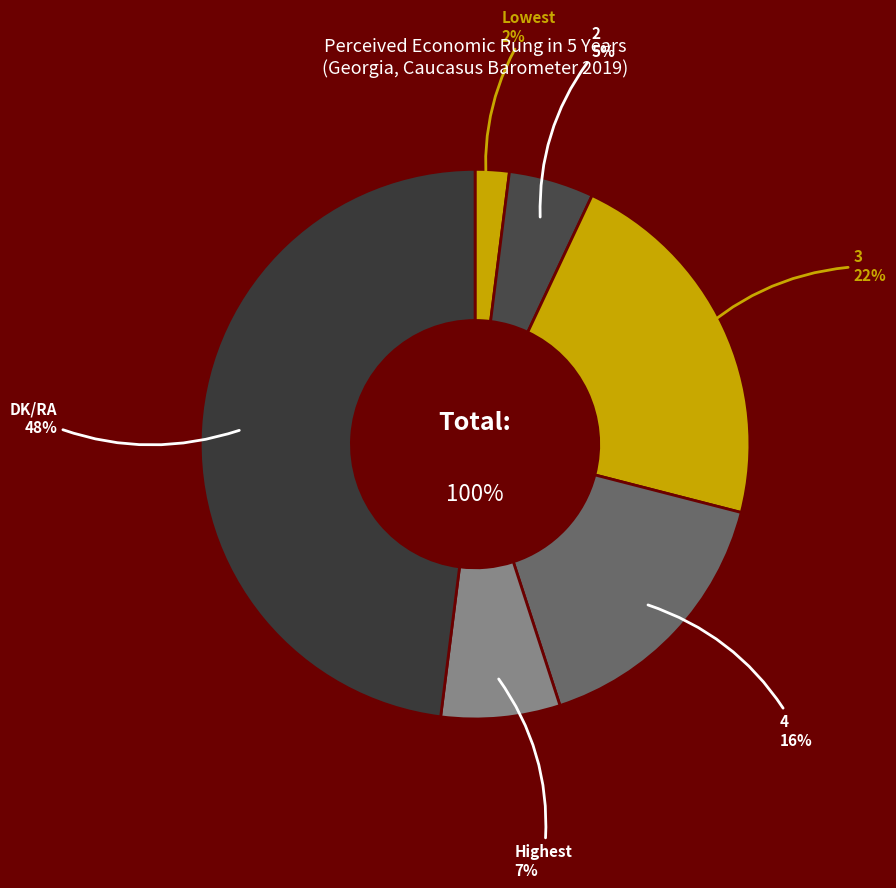

To the nearest percent, what is the difference between the Highest and 4 slice percentages?

9%